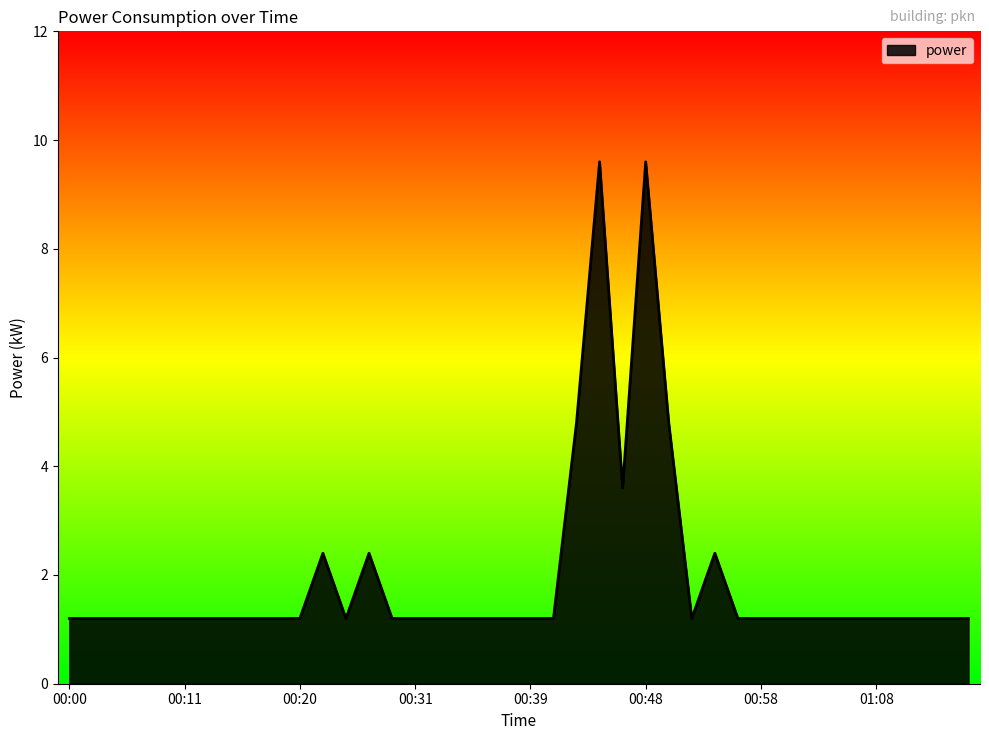

What is the maximum value shown in the chart?

9.6